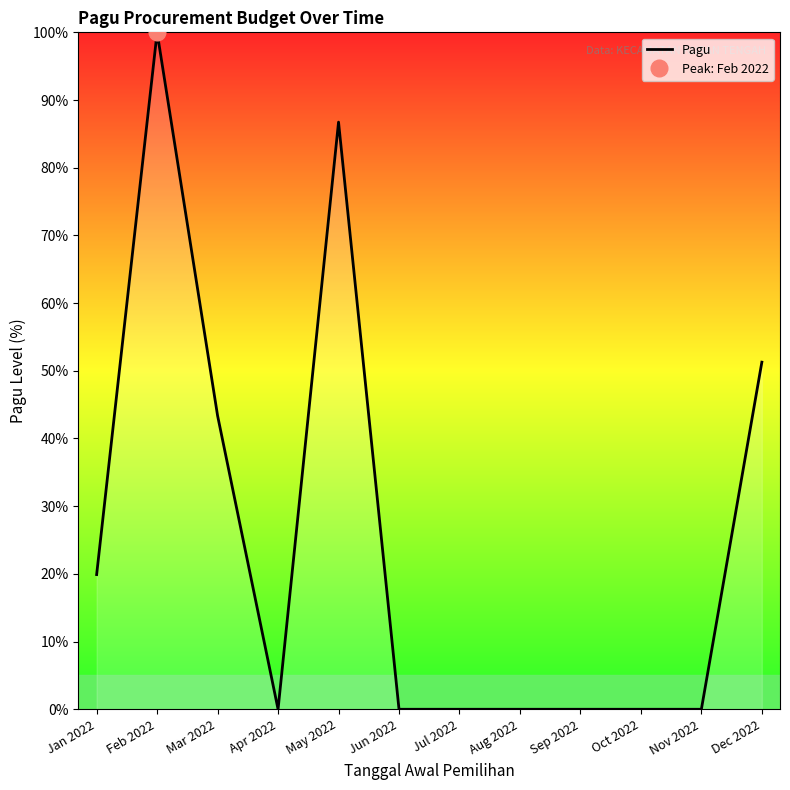

List the labels in order of value, largest first.

Feb 2022, May 2022, Dec 2022, Mar 2022, Jan 2022, Apr 2022, Jun 2022, Jul 2022, Aug 2022, Sep 2022, Oct 2022, Nov 2022